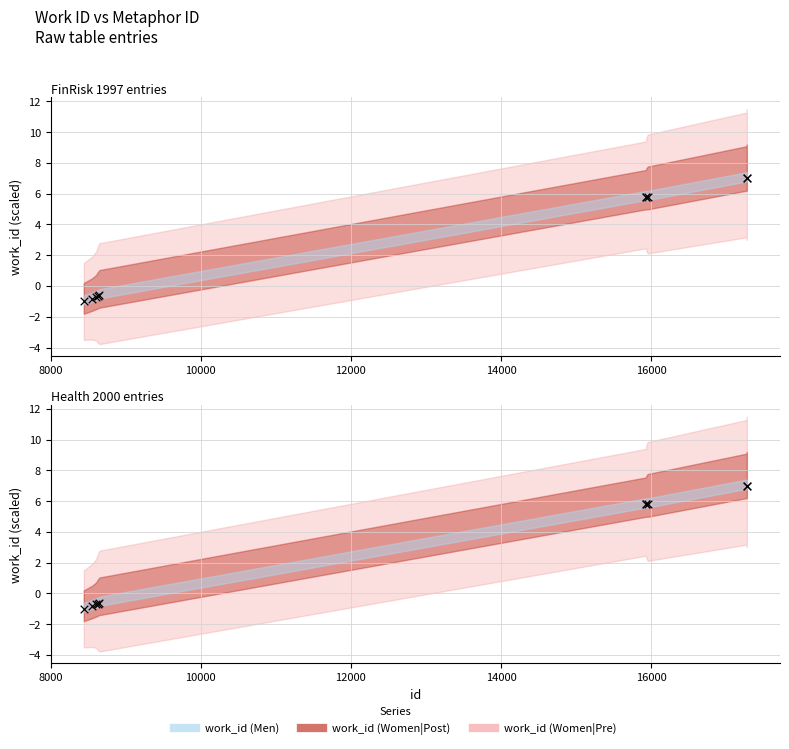

Approximately how many times larger is the value at 17276 compared to 15955?

1.2